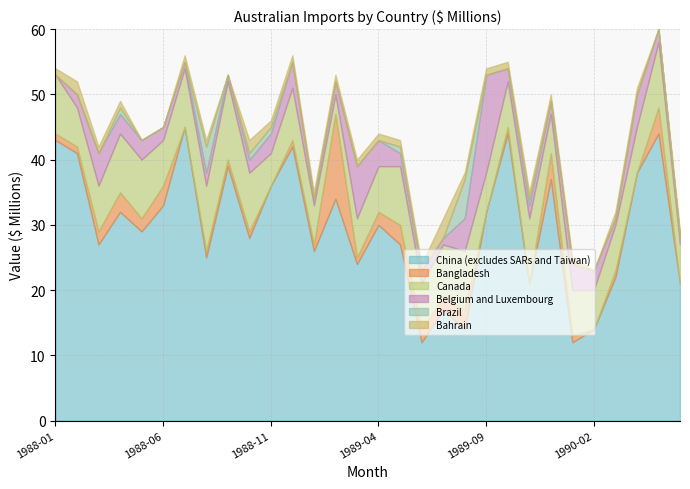

Read the Canada value at 1988-09.

12